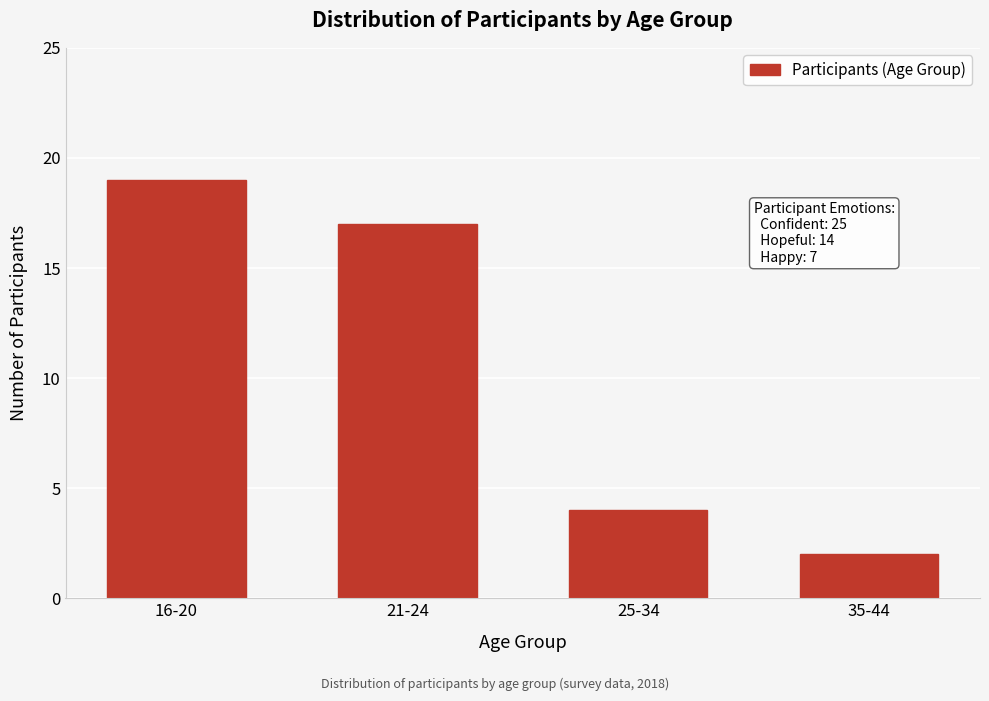

Reading left to right, transcribe all the data shown in this chart.

19	17	4	2